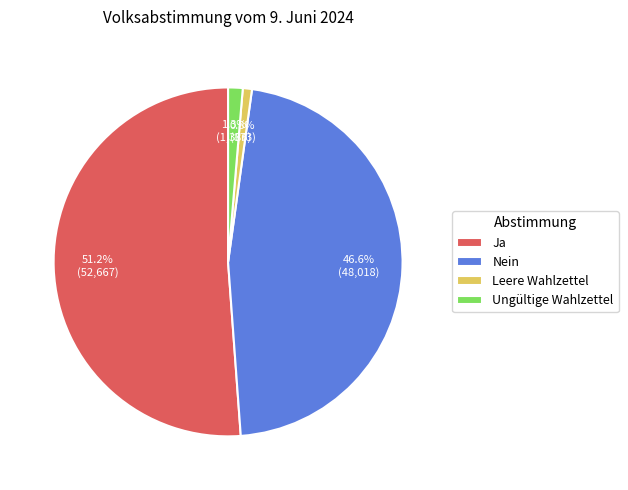

How many segments does this pie chart have?

4